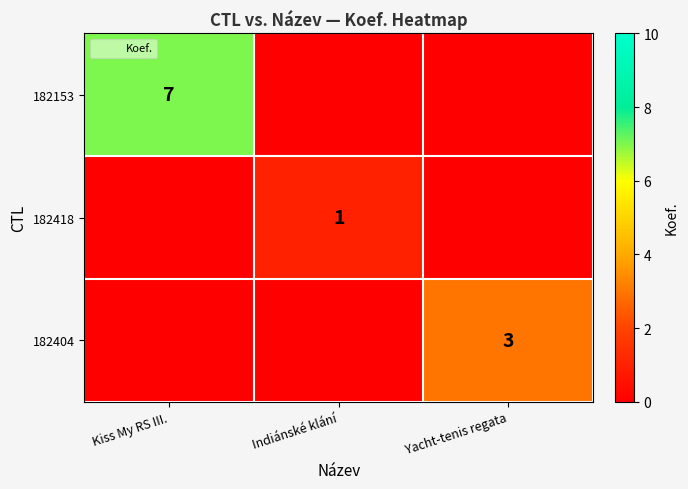

True or false: 182418 has a value of 1 at Kiss My RS III..

False